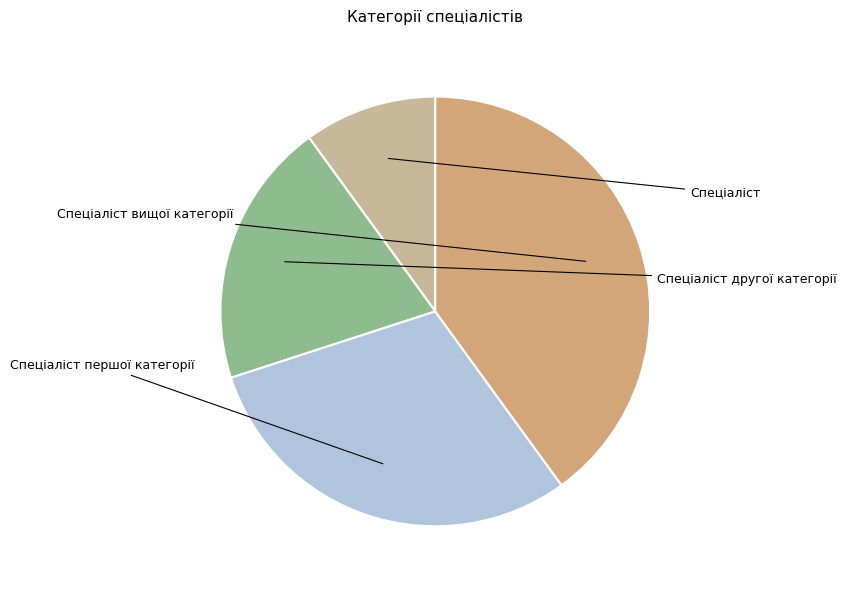

Count the number of slices in the pie.

4